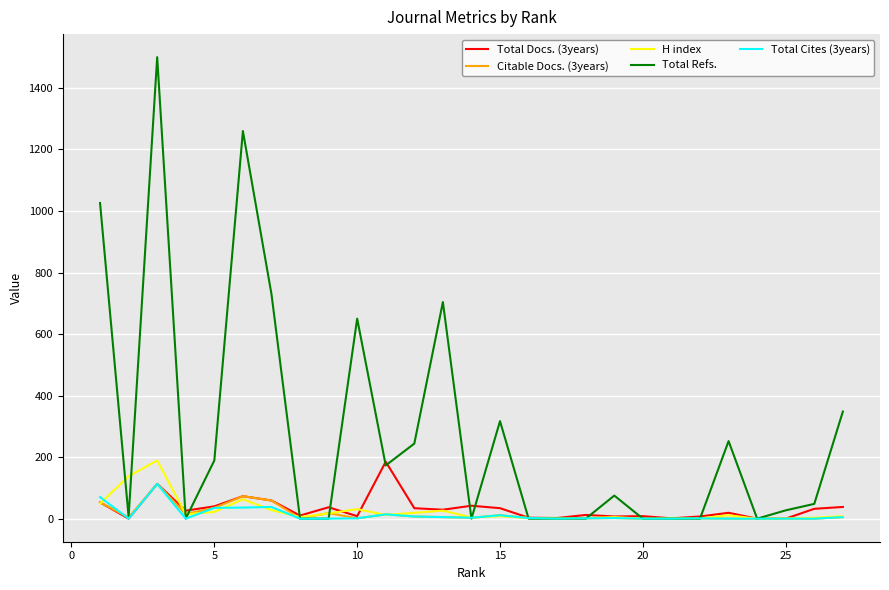

Which series has the largest total across all categories?

Total Refs.